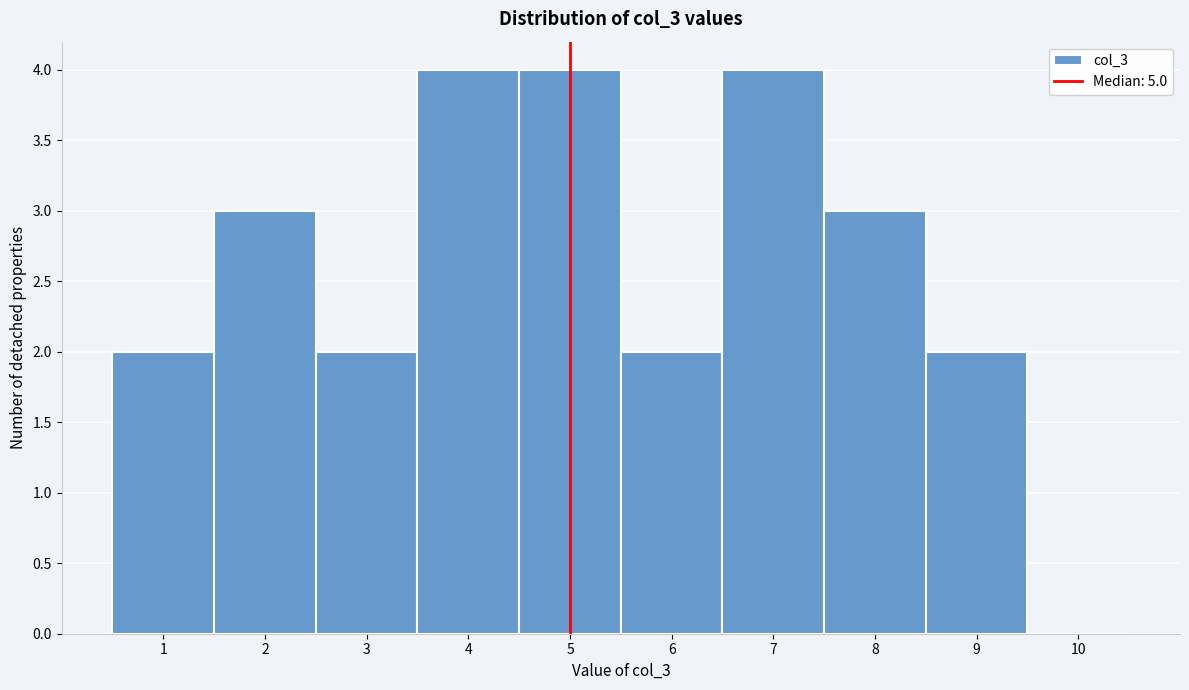

How tall is the bar that spans 4.5 to 5.5 on the x-axis? The values are not printed on the chart, so give them approximately, as read against the axis.

4